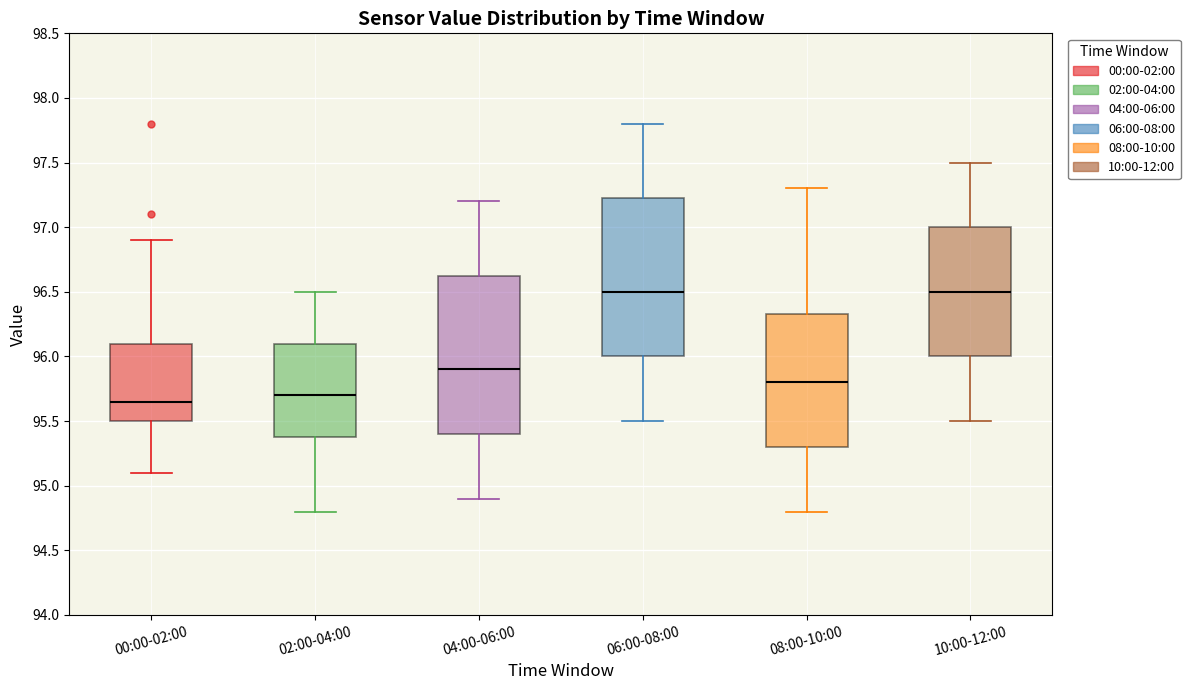

Reading left to right, read every box against the y-axis: the position of its median line, the range the box covers, and the ends of its whiskers. The values are not printed on the chart, so give them approximately, as read against the axis.

00:00-02:00: median 95.65, box 95.50 to 96.10, whiskers 95.10 to 96.90
02:00-04:00: median 95.70, box 95.40 to 96.10, whiskers 94.80 to 96.50
04:00-06:00: median 95.90, box 95.40 to 96.65, whiskers 94.90 to 97.20
06:00-08:00: median 96.50, box 96.00 to 97.25, whiskers 95.50 to 97.80
08:00-10:00: median 95.80, box 95.30 to 96.35, whiskers 94.80 to 97.30
10:00-12:00: median 96.50, box 96.00 to 97.00, whiskers 95.50 to 97.50